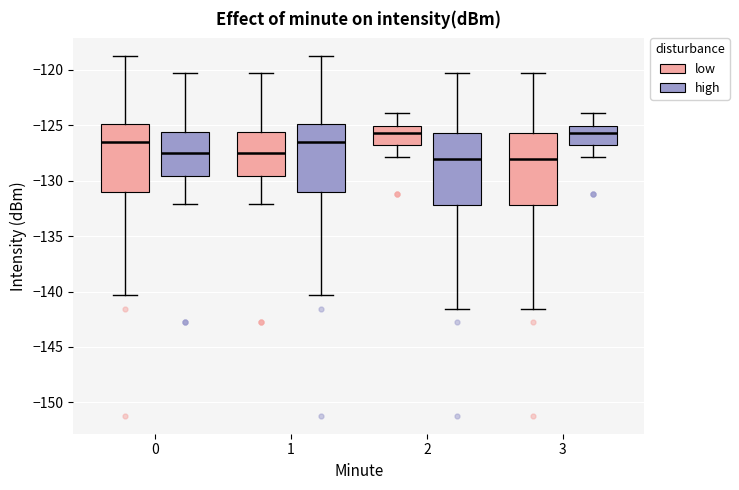

Where is the lower edge of the box for 1 (high) on the y-axis? The values are not printed on the chart, so give them approximately, as read against the axis.

-131.0